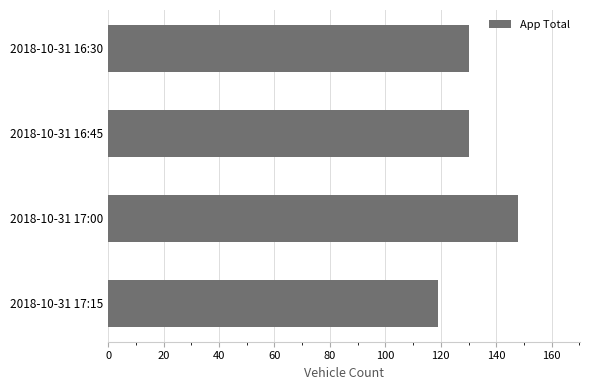

What is the difference between the maximum and second lowest values?

18